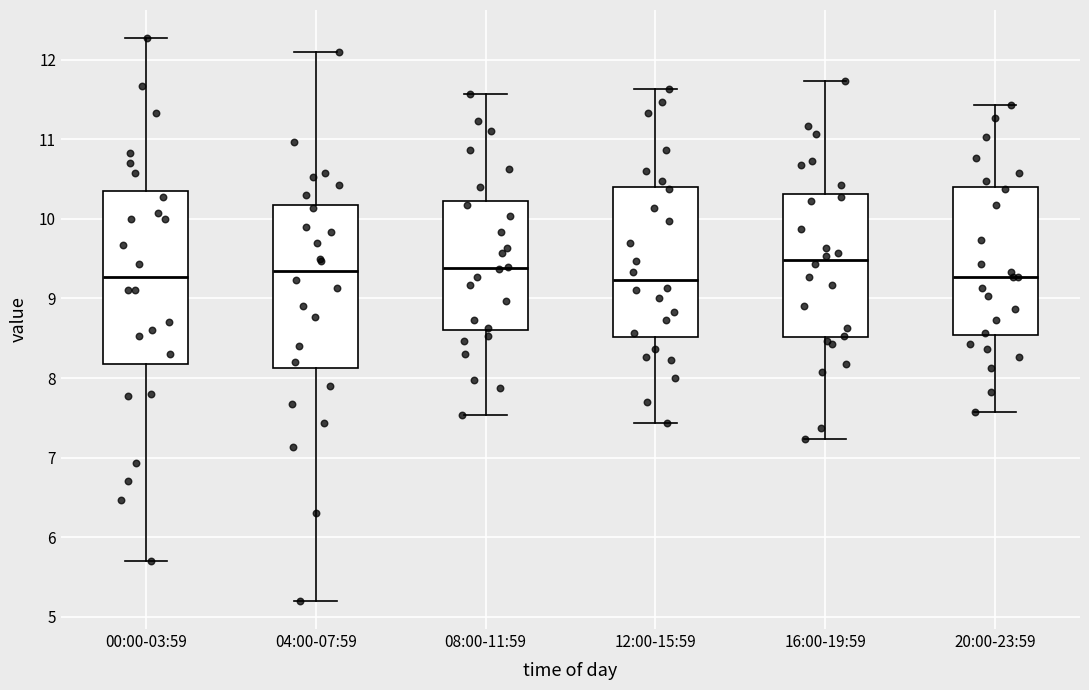

Reading left to right, read every box against the y-axis: the position of its median line, the range the box covers, and the ends of its whiskers. The values are not printed on the chart, so give them approximately, as read against the axis.

00:00-03:59: median 9.3, box 8.2 to 10.3, whiskers 5.7 to 12.3
04:00-07:59: median 9.4, box 8.1 to 10.2, whiskers 5.2 to 12.1
08:00-11:59: median 9.4, box 8.6 to 10.2, whiskers 7.5 to 11.6
12:00-15:59: median 9.2, box 8.5 to 10.4, whiskers 7.4 to 11.6
16:00-19:59: median 9.5, box 8.5 to 10.3, whiskers 7.2 to 11.7
20:00-23:59: median 9.3, box 8.5 to 10.4, whiskers 7.6 to 11.4